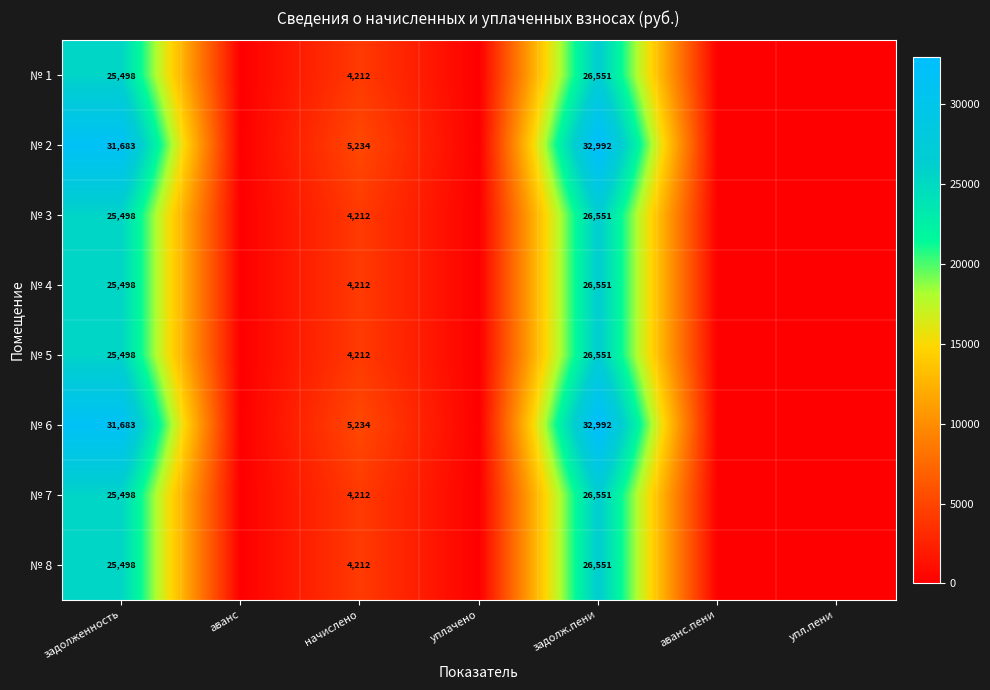

The № 2 series shows 8345 at начислено. True or false?

False